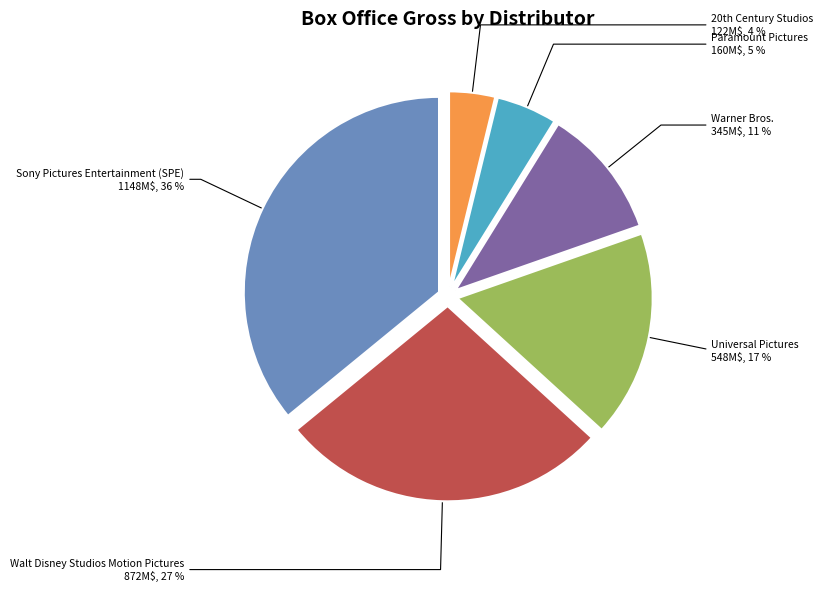

The Paramount Pictures slice represents 5% of the pie. True or false?

True